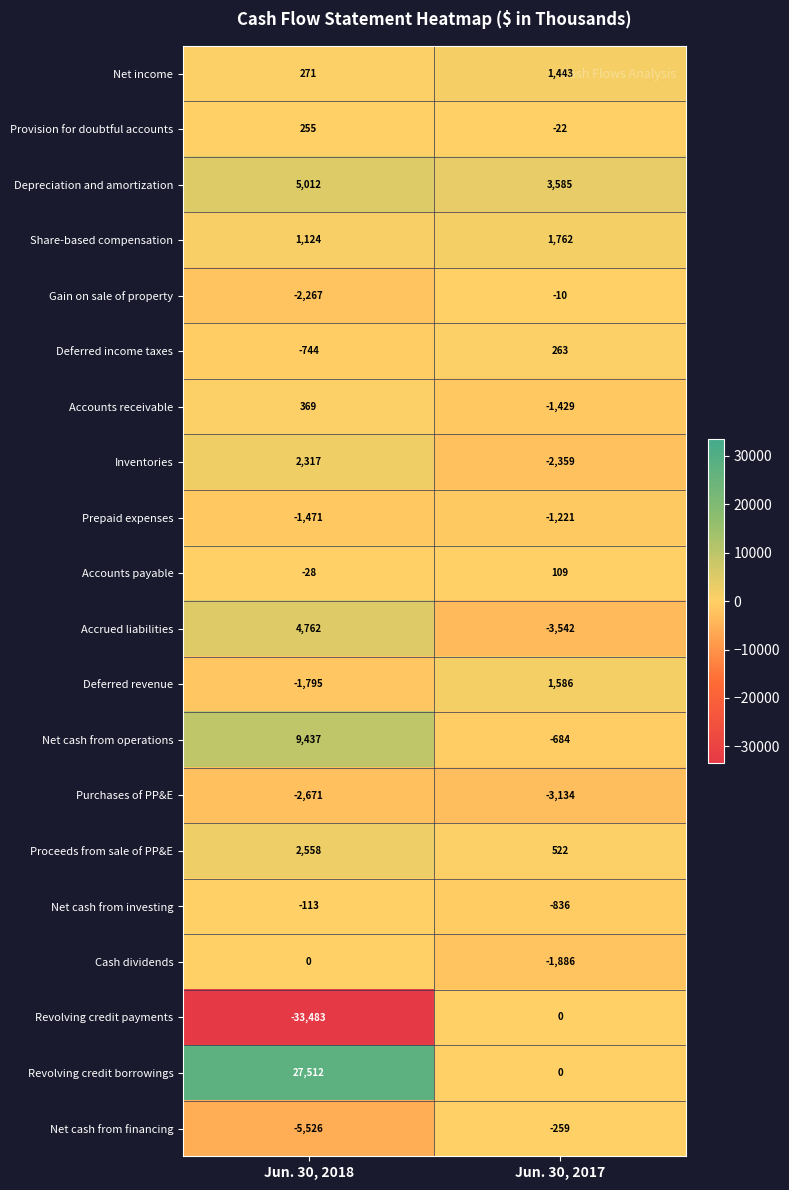

Which series changed the most between Jun. 30, 2018 and Jun. 30, 2017?

Revolving credit payments